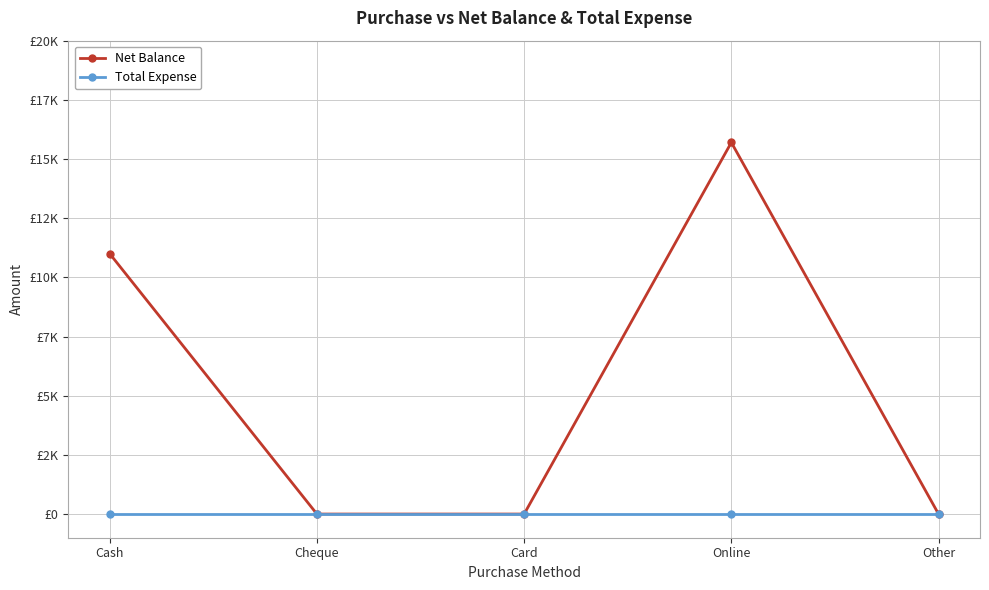

Is this an area chart (filled region under the line)?

No